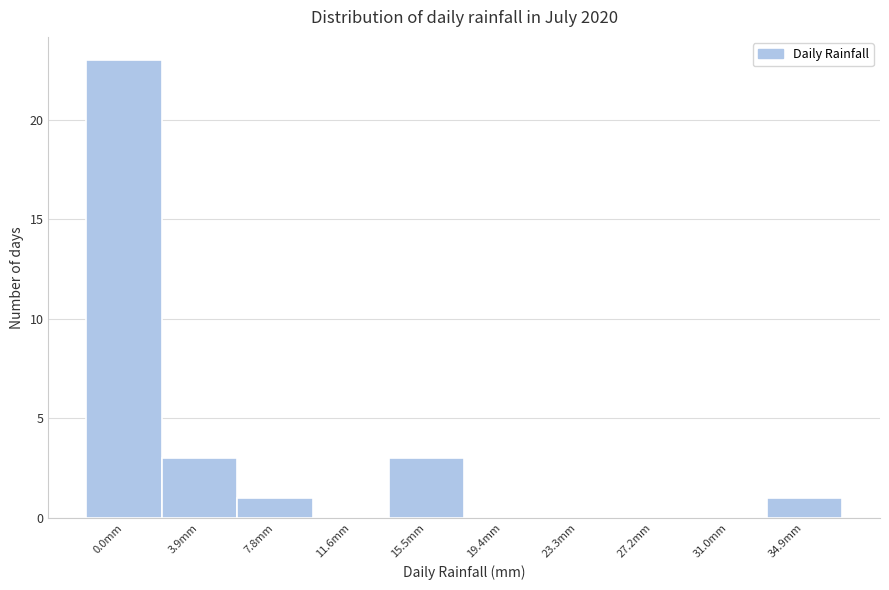

Reading right to left, extract all data points from this chart.

34.9mm=1	31.0mm=0	27.2mm=0	23.3mm=0	19.4mm=0	15.5mm=3	11.6mm=0	7.8mm=1	3.9mm=3	0.0mm=23